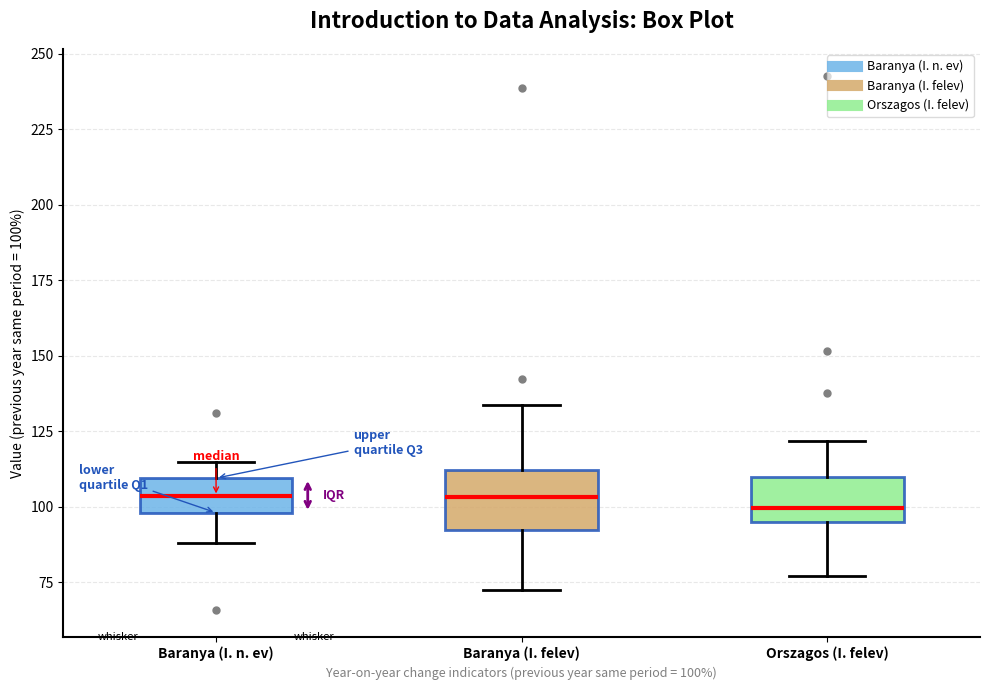

Reading left to right, read every box against the y-axis: the position of its median line, the range the box covers, and the ends of its whiskers. The values are not printed on the chart, so give them approximately, as read against the axis.

Baranya (I. n. ev): median 105, box 100 to 110, whiskers 90 to 115
Baranya (I. felev): median 105, box 90 to 110, whiskers 75 to 135
Orszagos (I. felev): median 100, box 95 to 110, whiskers 75 to 120